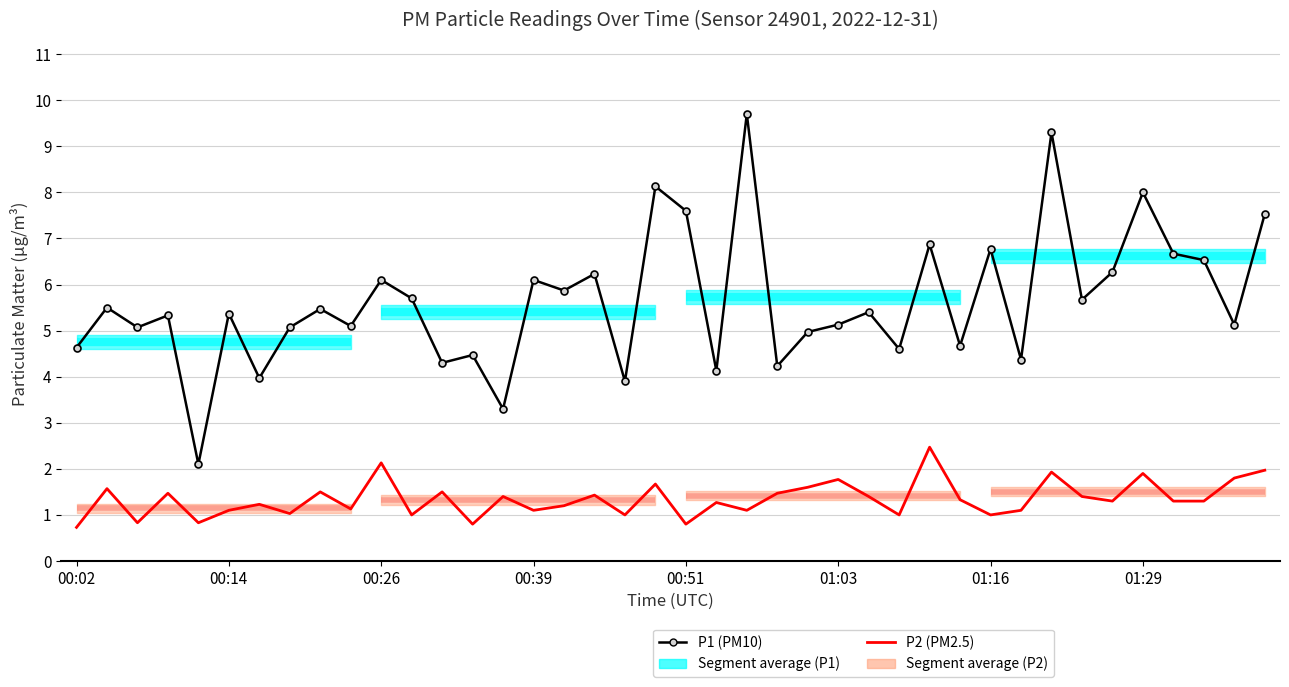

How many data points in P1 (PM10) are less than 5?

13